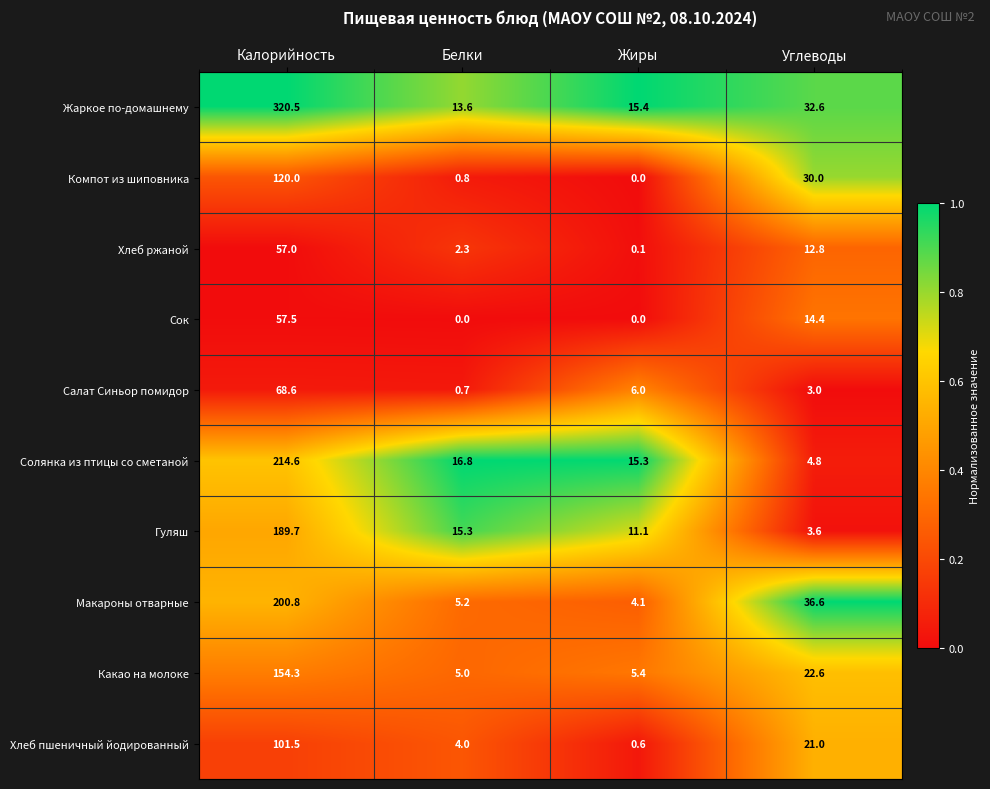

How many data points does each series have?

4